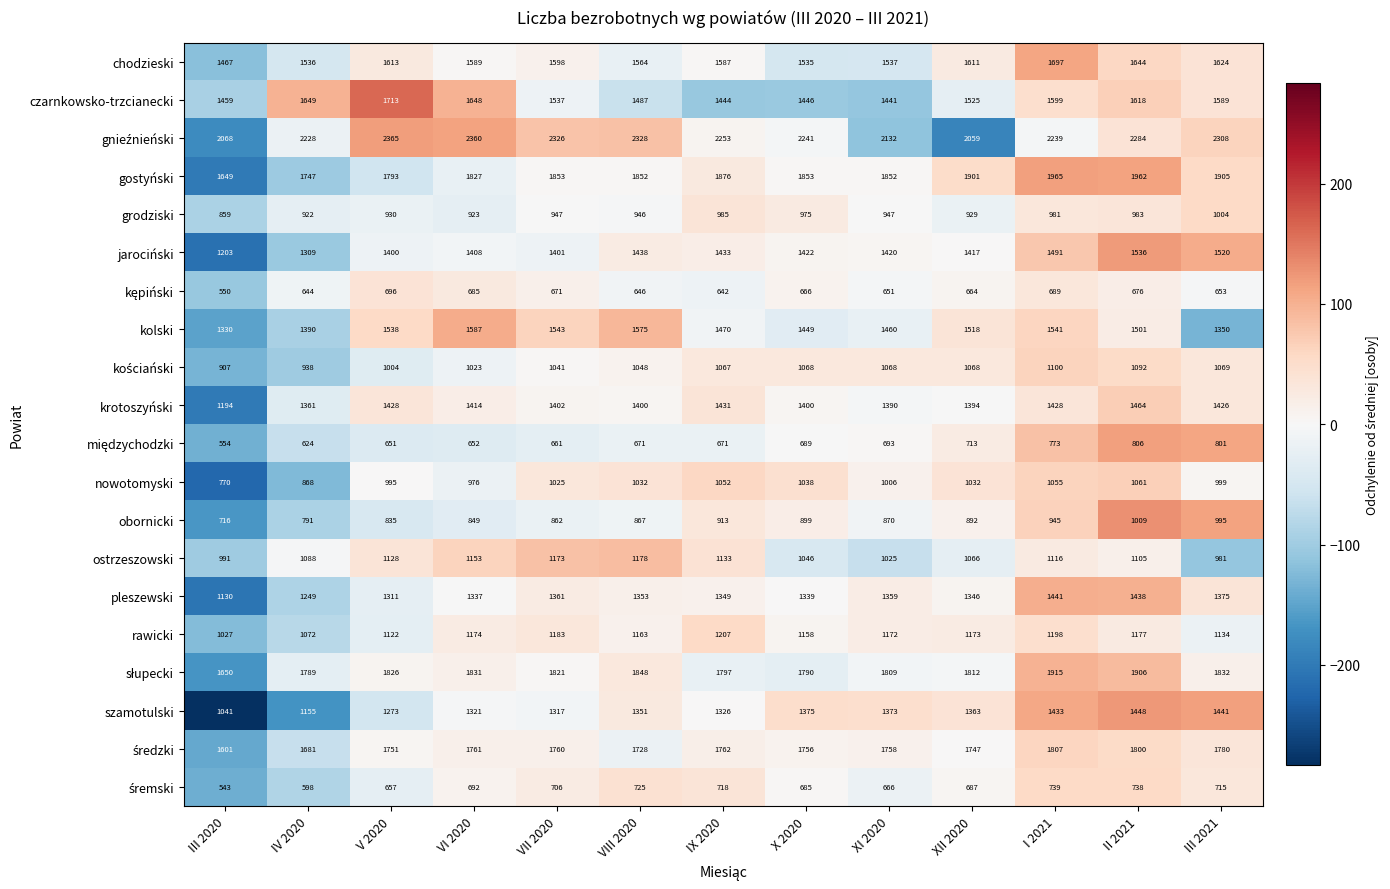

True or false: gostyński has a value of 1876 at IX 2020.

True